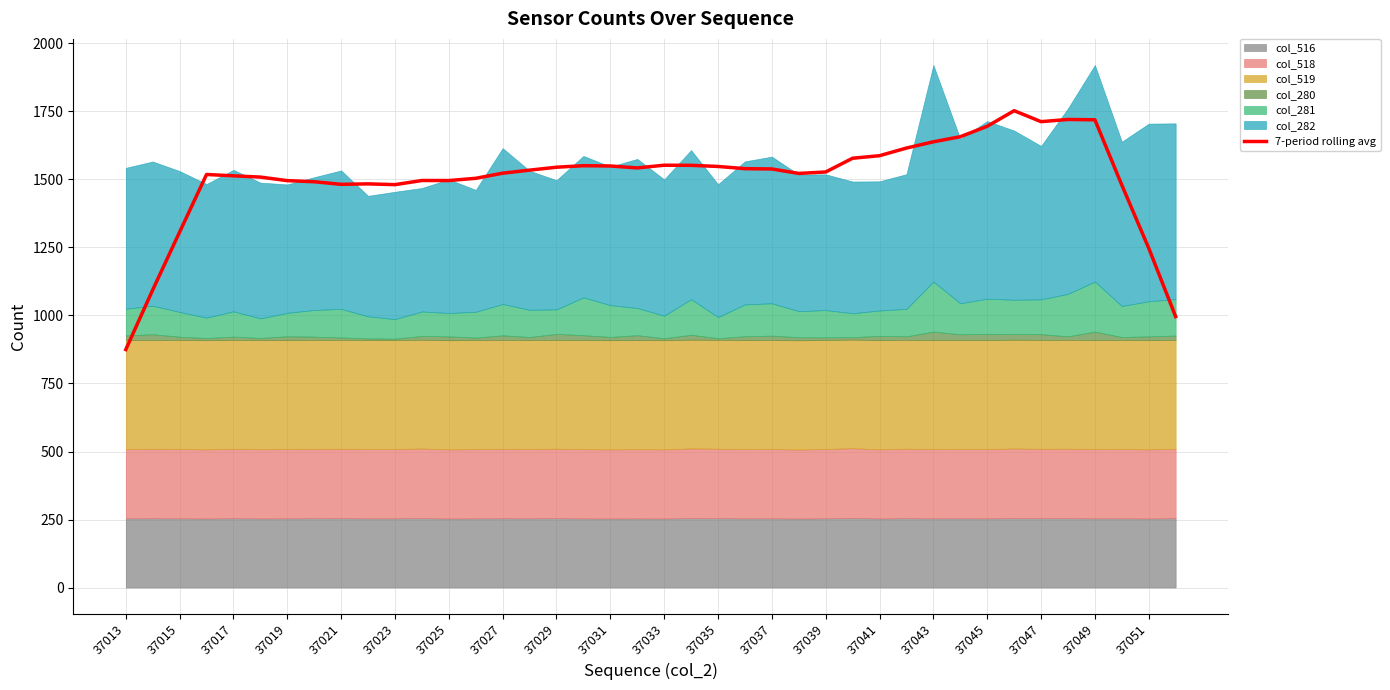

How many lines are shown in the chart?

1